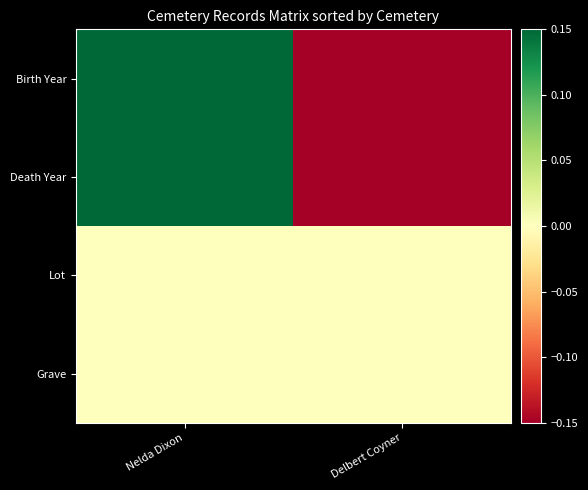

What is the total value across all series at Nelda Dixon?

0.3